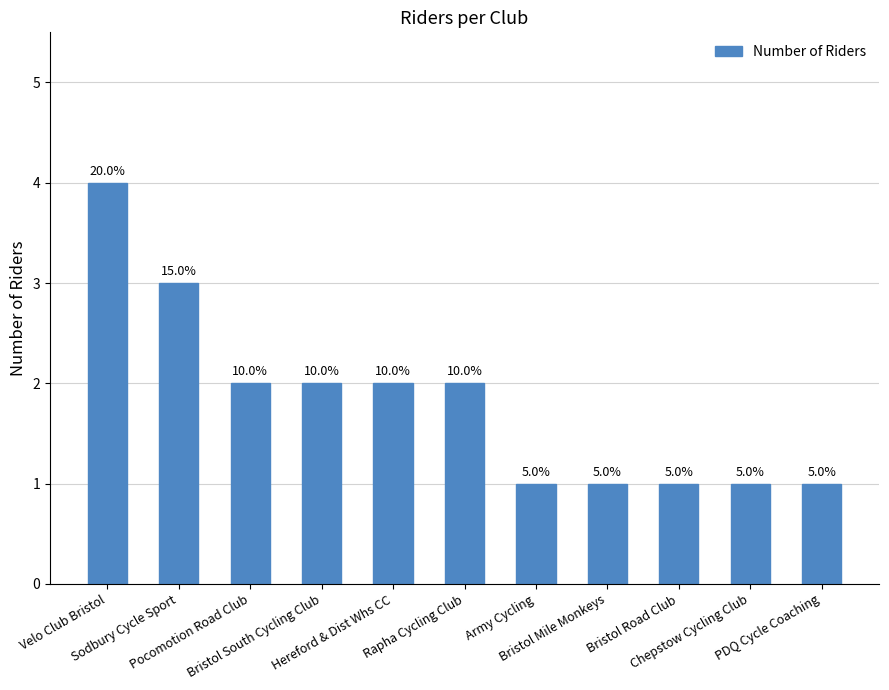

The value at Bristol Road Club is 1. True or false?

True